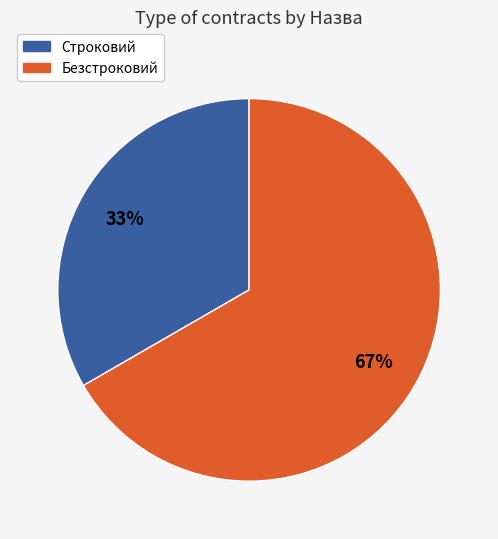

What is the smallest slice in the pie chart?

Строковий